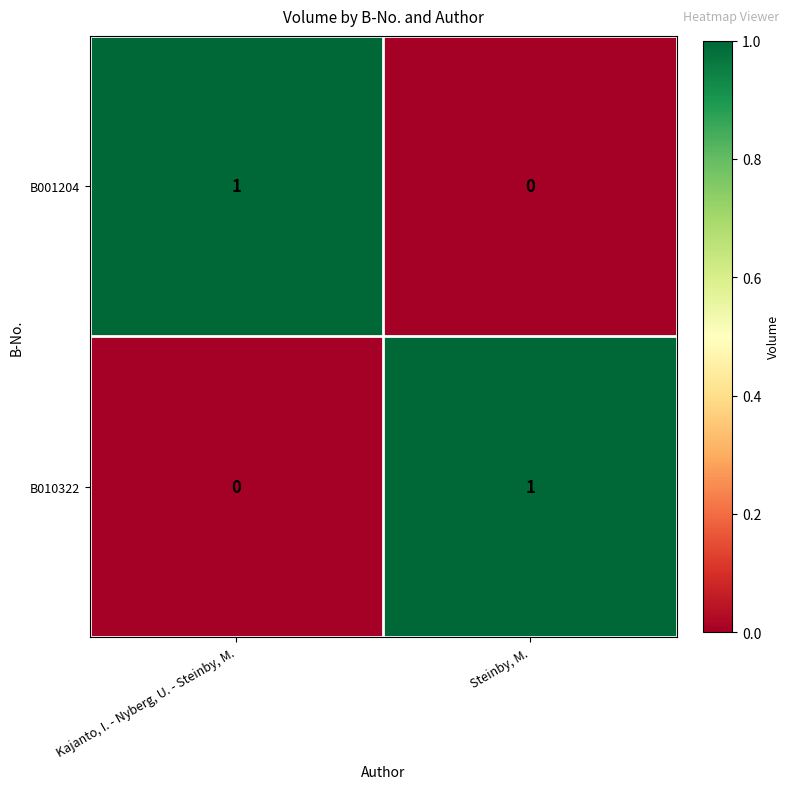

Rank the categories by B001204 value from lowest to highest.

Steinby, M., Kajanto, I. - Nyberg, U. - Steinby, M.